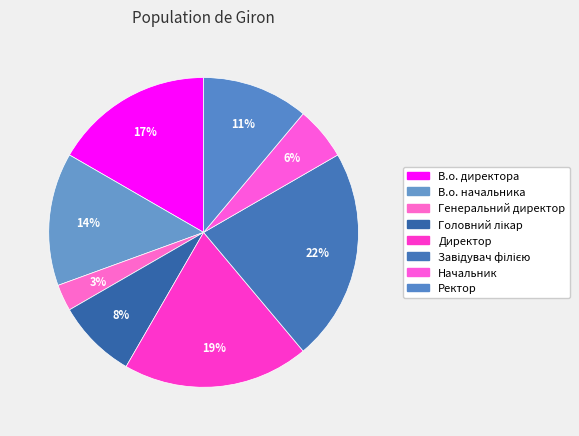

Combined, do Начальник and Головний лікар account for over 50%?

No